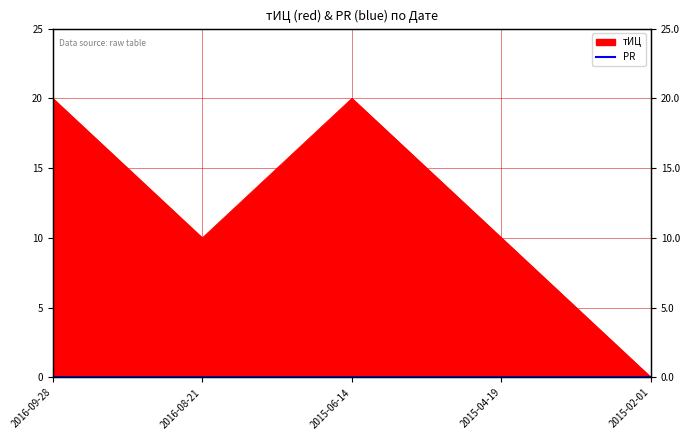

Rank the categories by value from highest to lowest.

2016-09-28, 2015-06-14, 2016-08-21, 2015-04-19, 2015-02-01